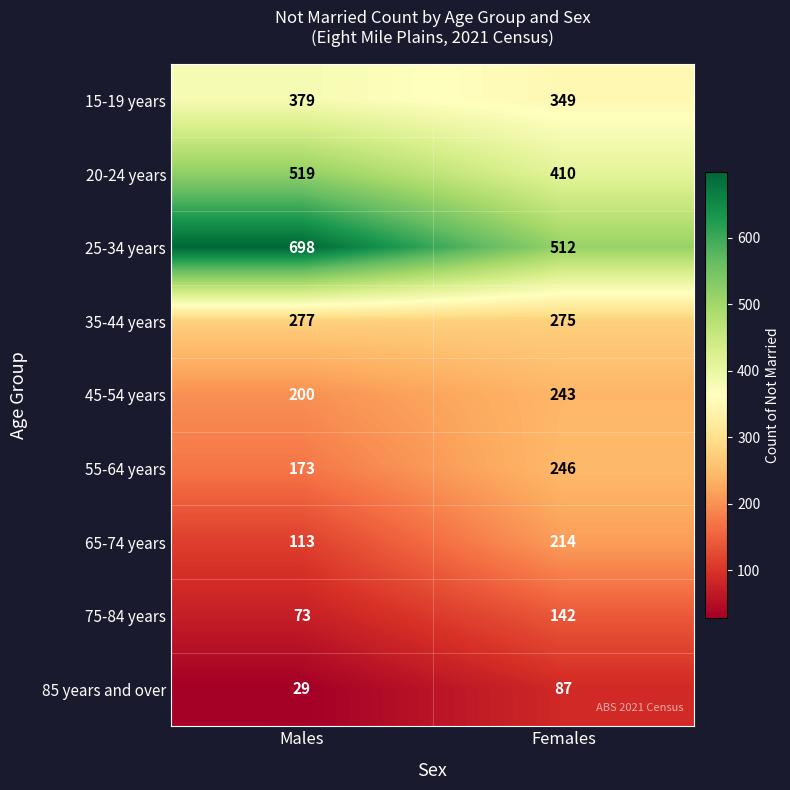

How many series are shown in this chart?

9